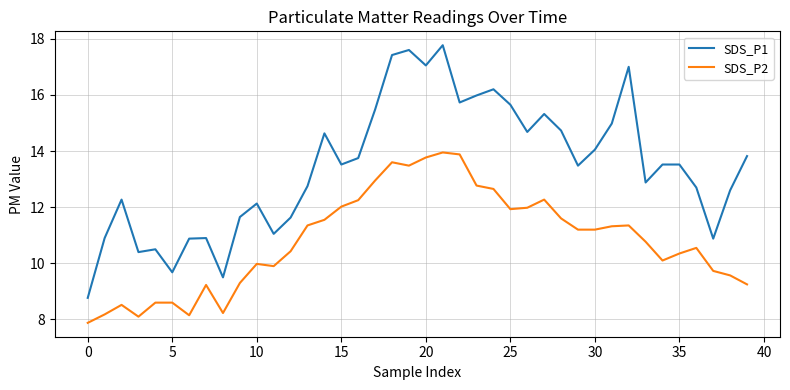

Which series has the widest spread of values?

SDS_P1